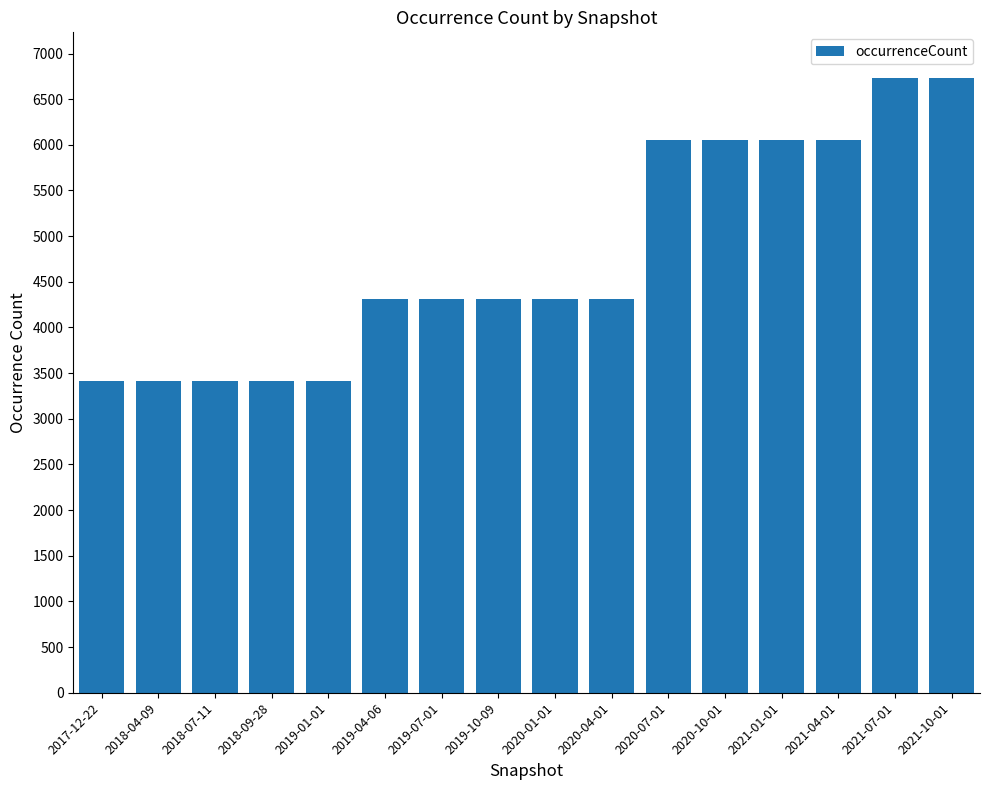

Read the value at 2018-09-28.

3409